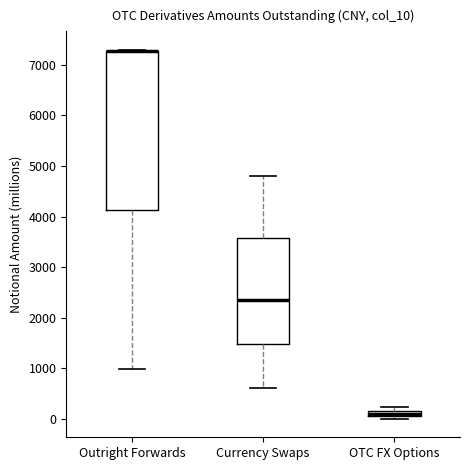

Where is the lower edge of the box for OTC FX Options on the y-axis? The values are not printed on the chart, so give them approximately, as read against the axis.

0